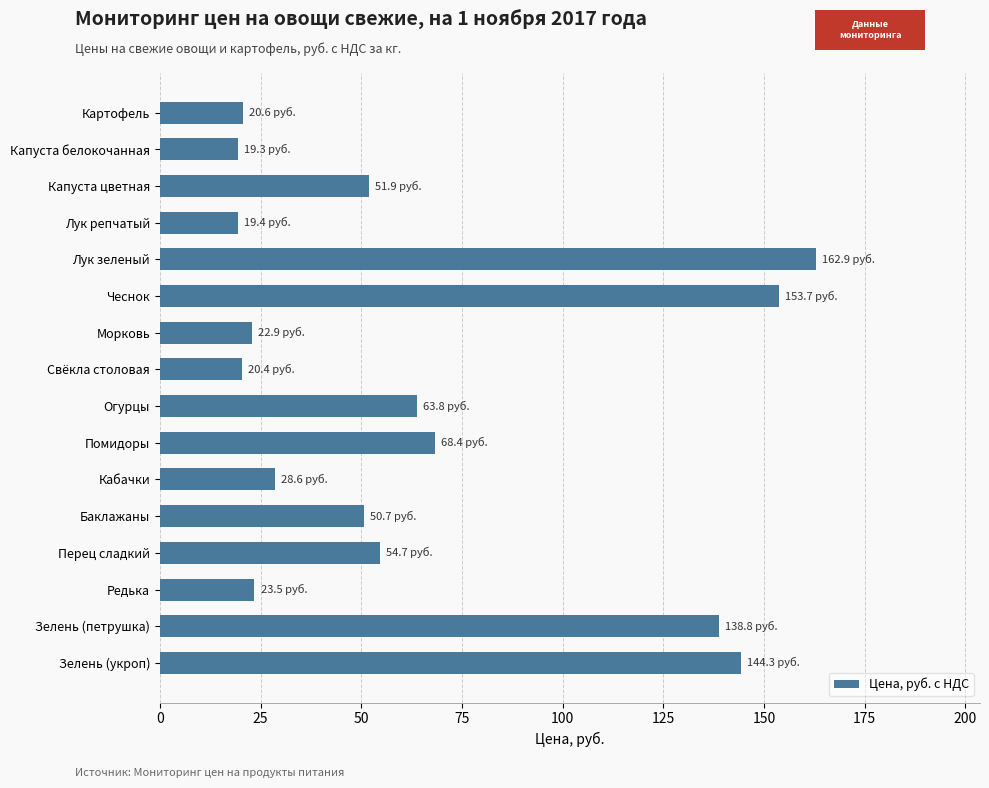

Which label corresponds to the largest value in the chart?

Лук зеленый